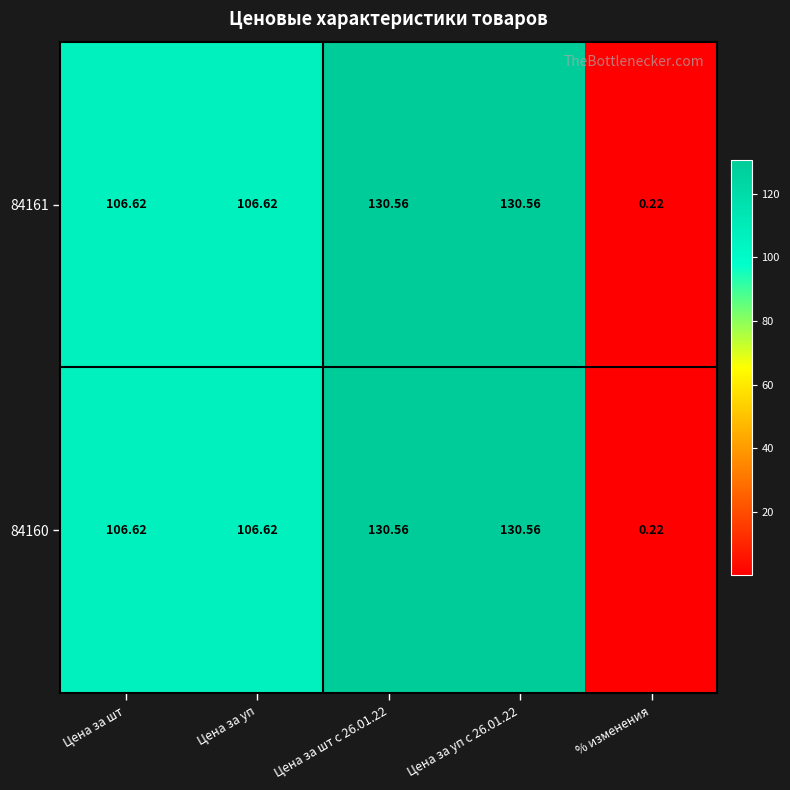

Is the value of 84160 at Цена за уп с 26.01.22 greater than the value of 84161 at Цена за шт?

Yes